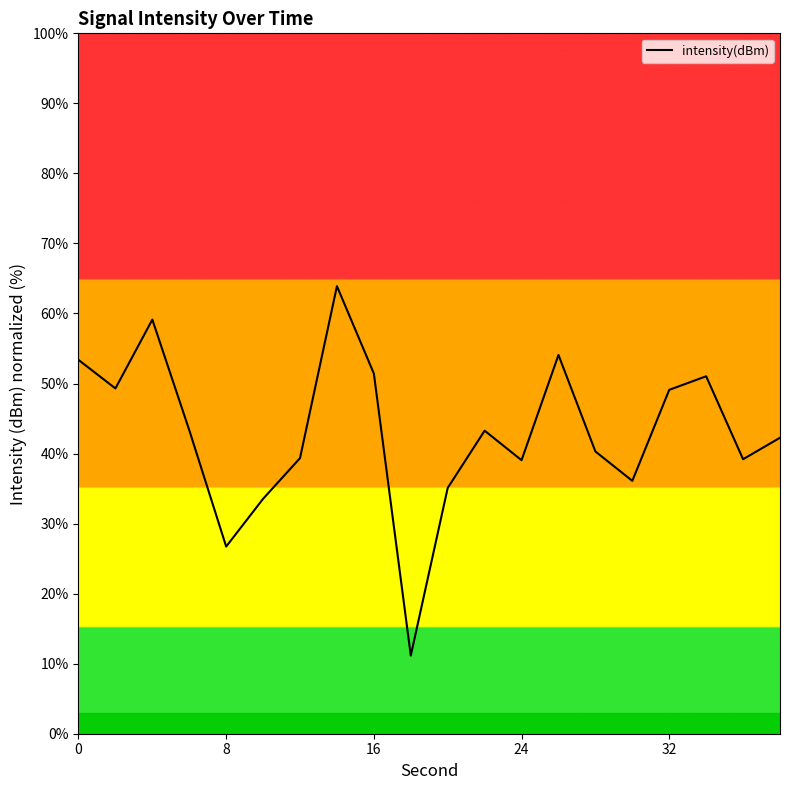

What is the average value?

43.0